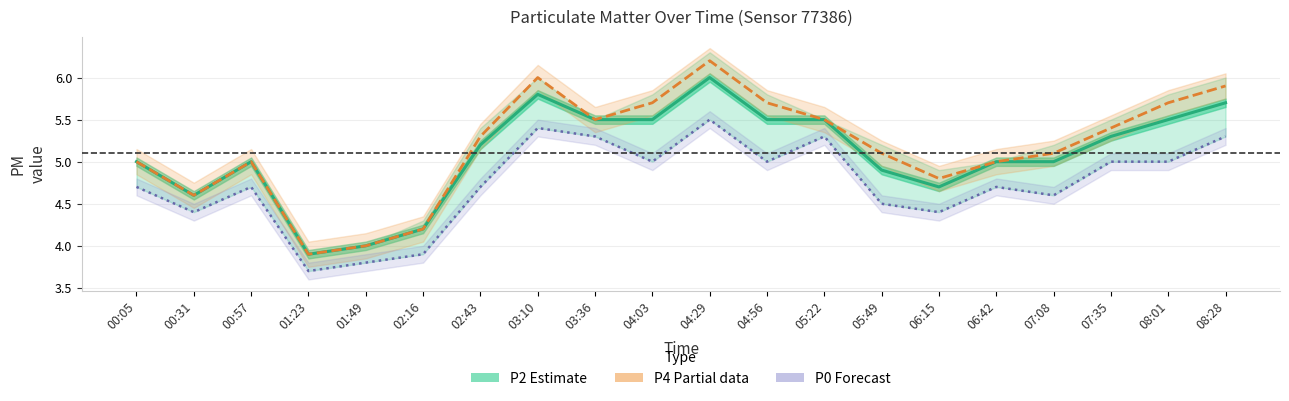

True or false: P0 (Forecast) and P4 (Partial data) intersect in this chart.

False